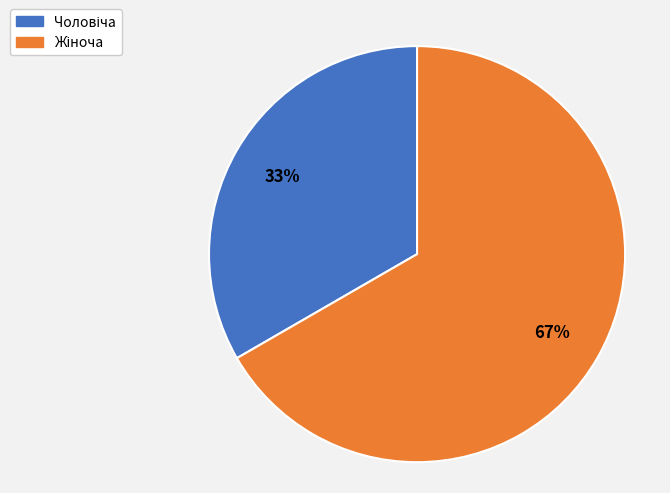

Is there any slice that represents more than half of the pie?

Yes